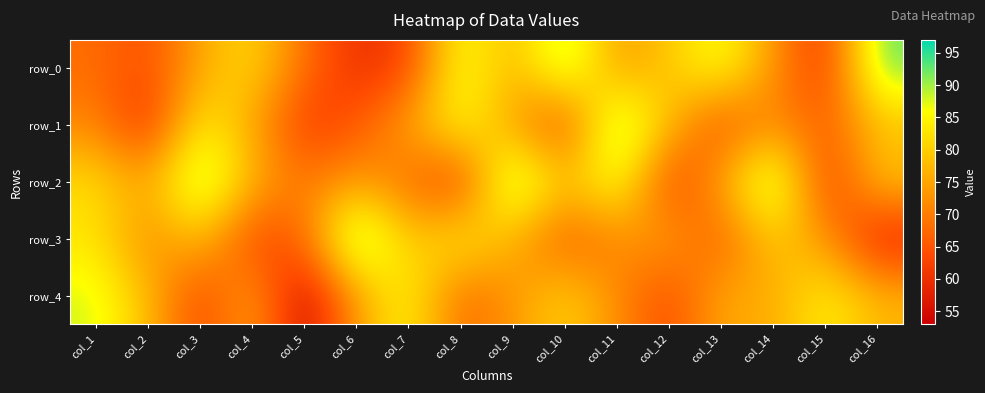

Between col_2 and col_12, which series saw the biggest shift?

row_1